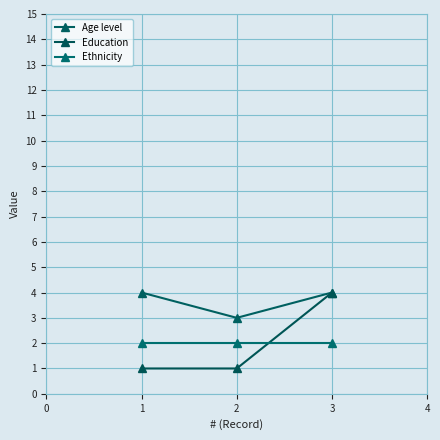

Does the chart display data point markers on the line(s)?

Yes